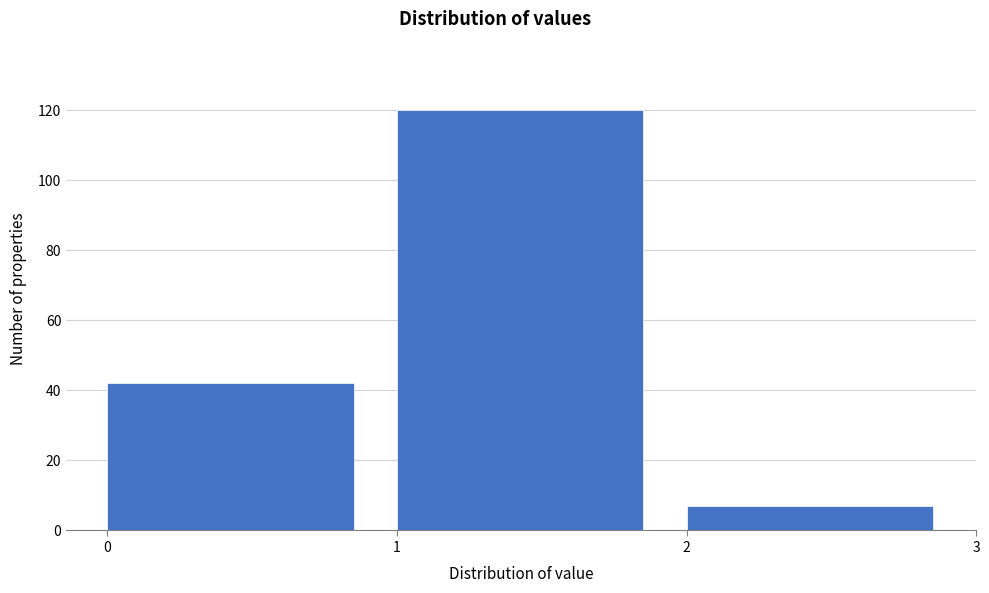

Reading left to right, list every bar in this chart as the range it spans on the x-axis followed by its height. The values are not printed on the chart, so give them approximately, as read against the axis.

0 to 1: 42
1 to 2: 120
2 to 3: 8